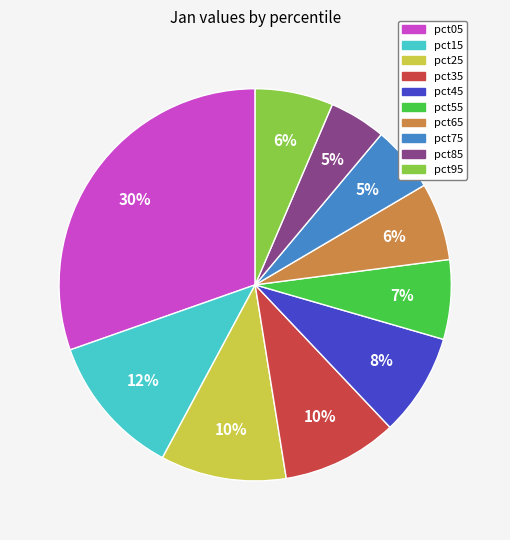

Which slice is the largest?

pct05